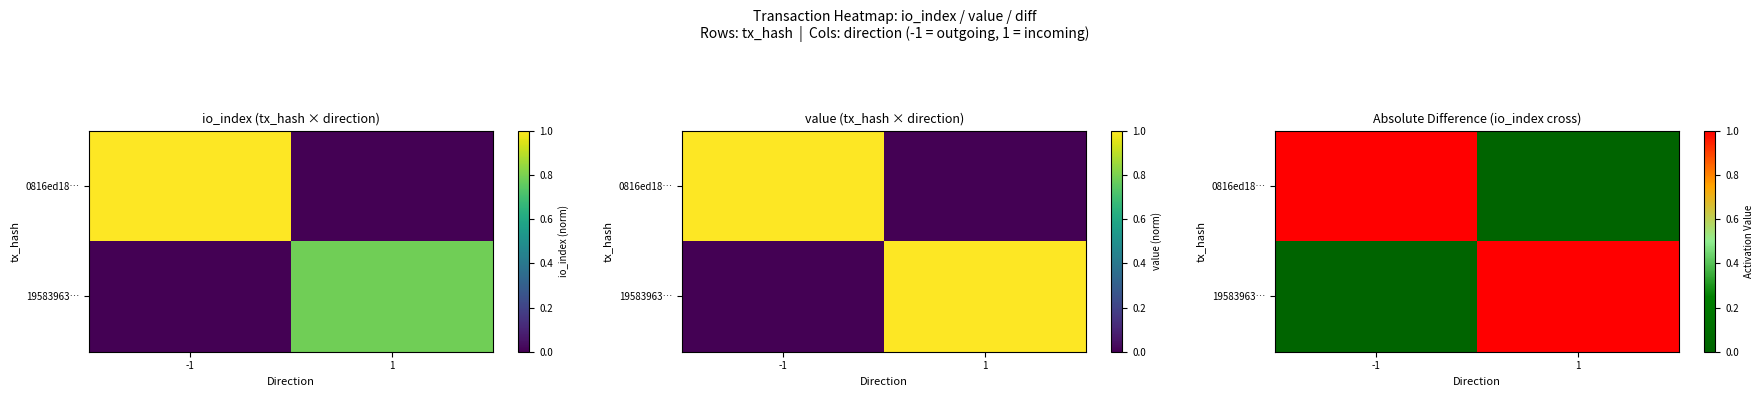

What is the sum of all 0816ed18… values?

1